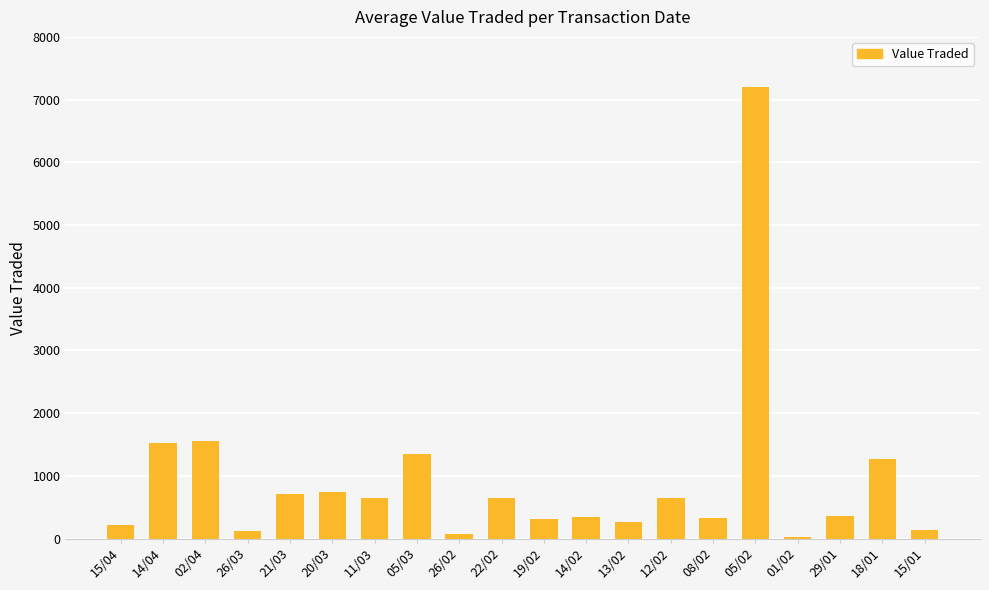

How many data points does each series have?

20